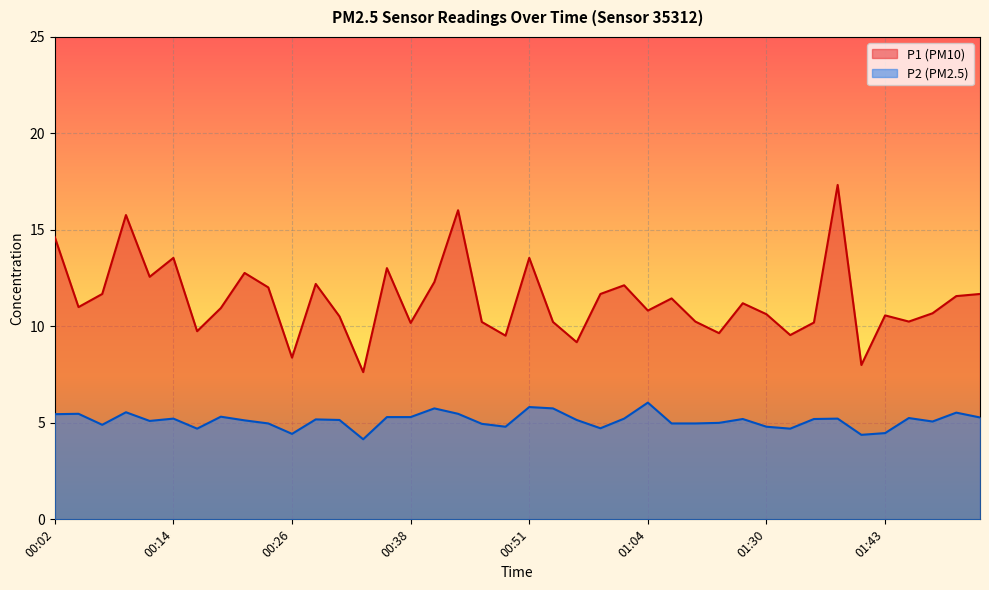

Reading right to left, list all the values displayed in this chart.

P1: 01:56=11.7	01:53=11.6	01:51=10.7	01:48=10.2	01:43=10.6	01:41=8.0	01:38=17.3	01:35=10.2	01:33=9.6	01:30=10.6	01:28=11.2	01:20=9.7	01:17=10.2	01:14=11.4	01:04=10.8	01:01=12.1	00:59=11.7	00:56=9.2	00:54=10.2	00:51=13.6	00:49=9.5	00:46=10.2	00:43=16.0	00:41=12.3	00:38=10.2	00:36=13.0	00:33=7.6	00:31=10.5	00:29=12.2	00:26=8.4	00:24=12.0	00:21=12.8	00:19=10.9	00:16=9.8	00:14=13.6	00:11=12.6	00:09=15.8	00:07=11.7	00:04=11.0	00:02=14.6
P2: 01:56=5.3	01:53=5.5	01:51=5.1	01:48=5.2	01:43=4.5	01:41=4.4	01:38=5.2	01:35=5.2	01:33=4.7	01:30=4.8	01:28=5.2	01:20=5.0	01:17=5.0	01:14=5.0	01:04=6.0	01:01=5.2	00:59=4.7	00:56=5.2	00:54=5.8	00:51=5.8	00:49=4.8	00:46=5.0	00:43=5.5	00:41=5.8	00:38=5.3	00:36=5.3	00:33=4.2	00:31=5.2	00:29=5.2	00:26=4.4	00:24=5.0	00:21=5.1	00:19=5.3	00:16=4.7	00:14=5.2	00:11=5.1	00:09=5.5	00:07=4.9	00:04=5.5	00:02=5.5